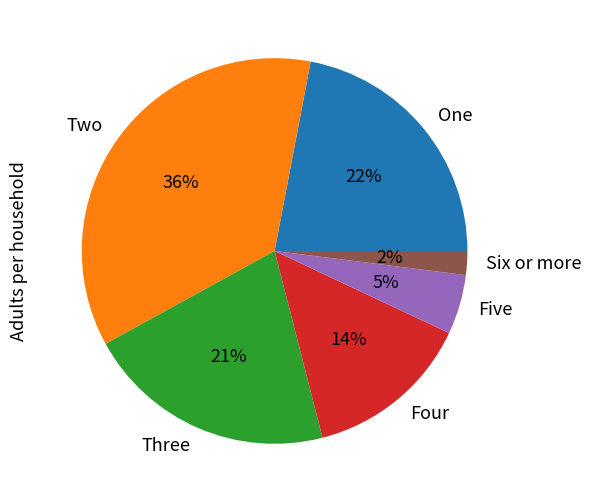

Do Five and Six or more together represent more than half of the pie?

No